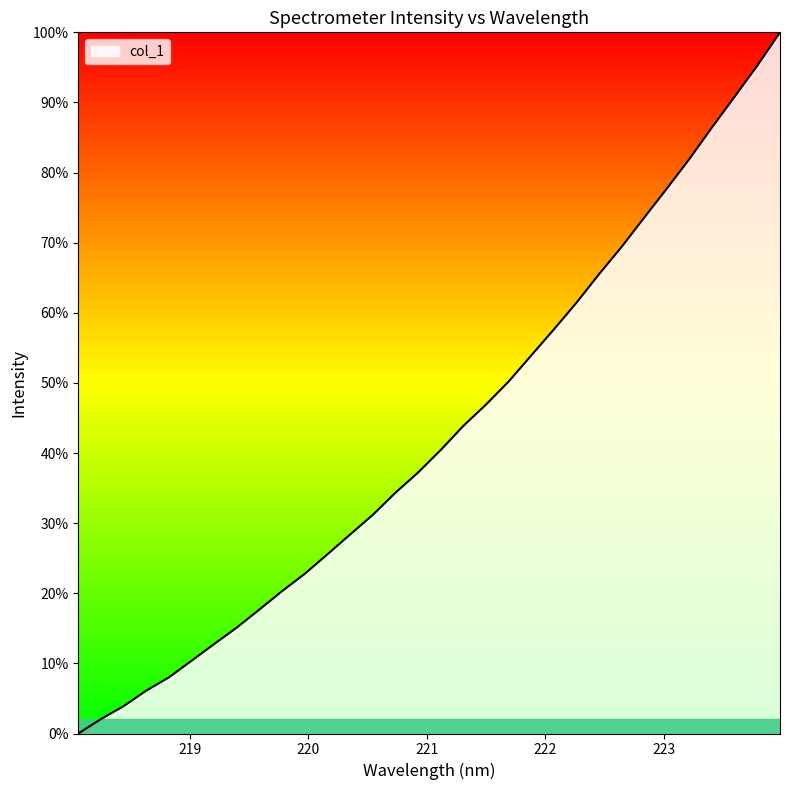

How many positive values are there?

31